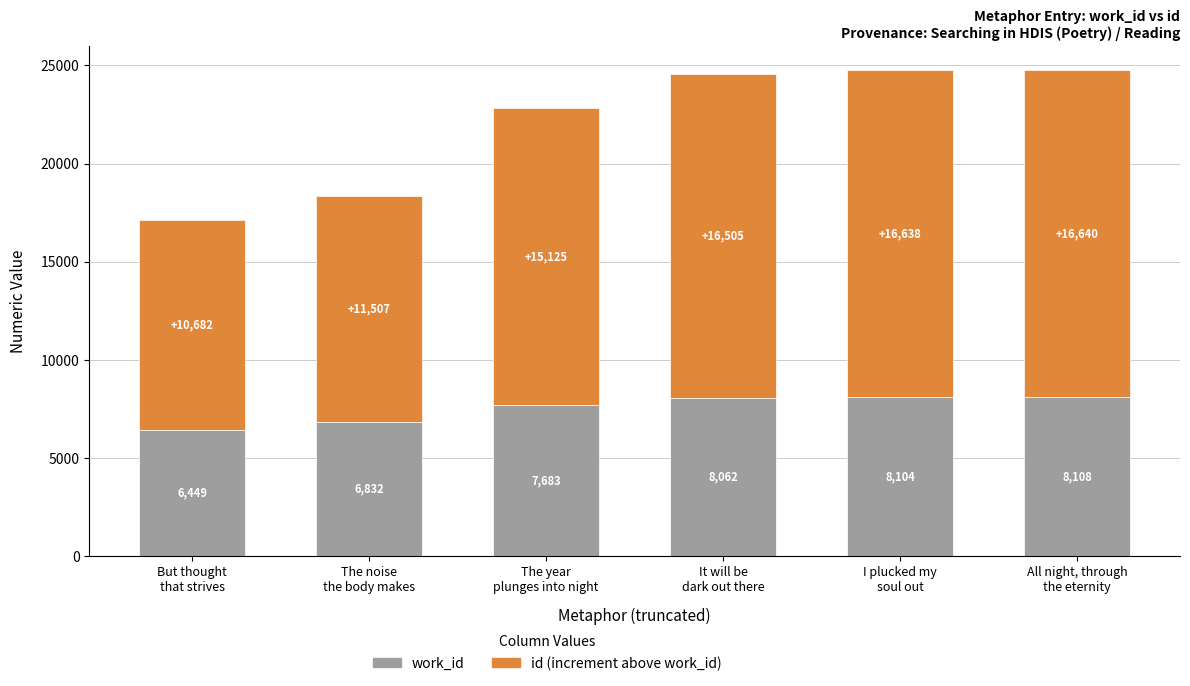

Reading right to left, transcribe the values for work_id.

8108	8104	8062	7683	6832	6449